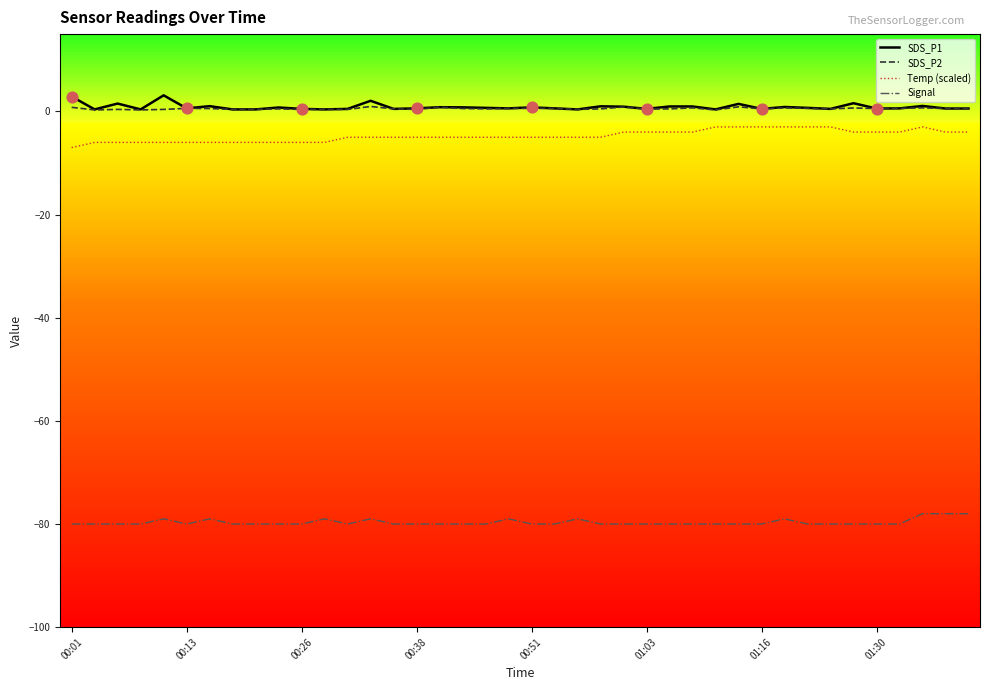

What are all the series names shown in the legend?

SDS_P1, SDS_P2, Temp (scaled), Signal